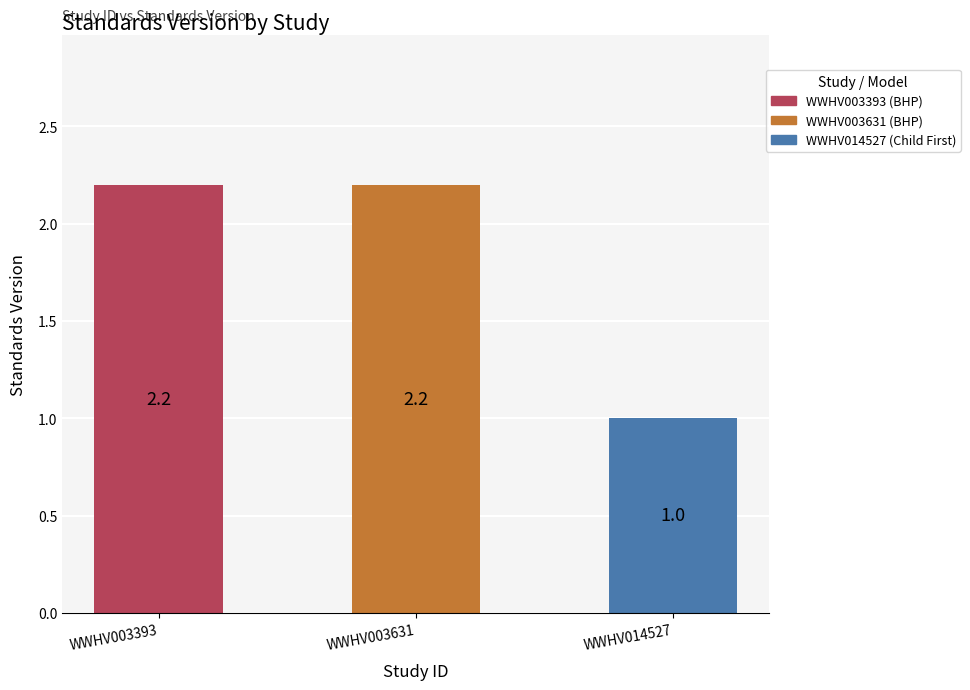

Which category has the lowest value across all series?

WWHV014527